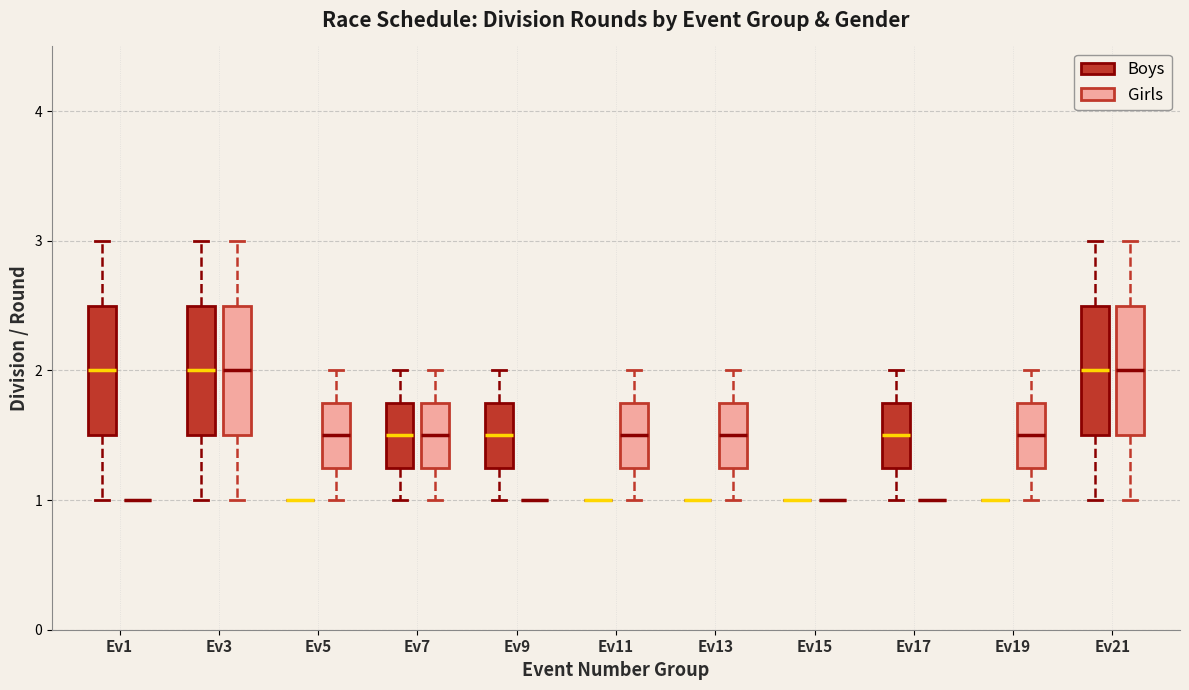

Reading left to right, transcribe this box plot: for each box, give where its median line is, the range the box spans, and where its two whiskers end, as read against the y-axis. The values are not printed on the chart, so give them approximately, as read against the axis.

Ev1 (Boys): median 2.0, box 1.5 to 2.5, whiskers 1.0 to 3.0
Ev1 (Girls): box collapsed to a line at 1.0, whiskers 1.0 to 1.0
Ev3 (Boys): median 2.0, box 1.5 to 2.5, whiskers 1.0 to 3.0
Ev3 (Girls): median 2.0, box 1.5 to 2.5, whiskers 1.0 to 3.0
Ev5 (Boys): box collapsed to a line at 1.0, whiskers 1.0 to 1.0
Ev5 (Girls): median 1.5, box 1.3 to 1.8, whiskers 1.0 to 2.0
Ev7 (Boys): median 1.5, box 1.3 to 1.8, whiskers 1.0 to 2.0
Ev7 (Girls): median 1.5, box 1.3 to 1.8, whiskers 1.0 to 2.0
Ev9 (Boys): median 1.5, box 1.3 to 1.8, whiskers 1.0 to 2.0
Ev9 (Girls): box collapsed to a line at 1.0, whiskers 1.0 to 1.0
Ev11 (Boys): box collapsed to a line at 1.0, whiskers 1.0 to 1.0
Ev11 (Girls): median 1.5, box 1.3 to 1.8, whiskers 1.0 to 2.0
Ev13 (Boys): box collapsed to a line at 1.0, whiskers 1.0 to 1.0
Ev13 (Girls): median 1.5, box 1.3 to 1.8, whiskers 1.0 to 2.0
Ev15 (Boys): box collapsed to a line at 1.0, whiskers 1.0 to 1.0
Ev15 (Girls): box collapsed to a line at 1.0, whiskers 1.0 to 1.0
Ev17 (Boys): median 1.5, box 1.3 to 1.8, whiskers 1.0 to 2.0
Ev17 (Girls): box collapsed to a line at 1.0, whiskers 1.0 to 1.0
Ev19 (Boys): box collapsed to a line at 1.0, whiskers 1.0 to 1.0
Ev19 (Girls): median 1.5, box 1.3 to 1.8, whiskers 1.0 to 2.0
Ev21 (Boys): median 2.0, box 1.5 to 2.5, whiskers 1.0 to 3.0
Ev21 (Girls): median 2.0, box 1.5 to 2.5, whiskers 1.0 to 3.0